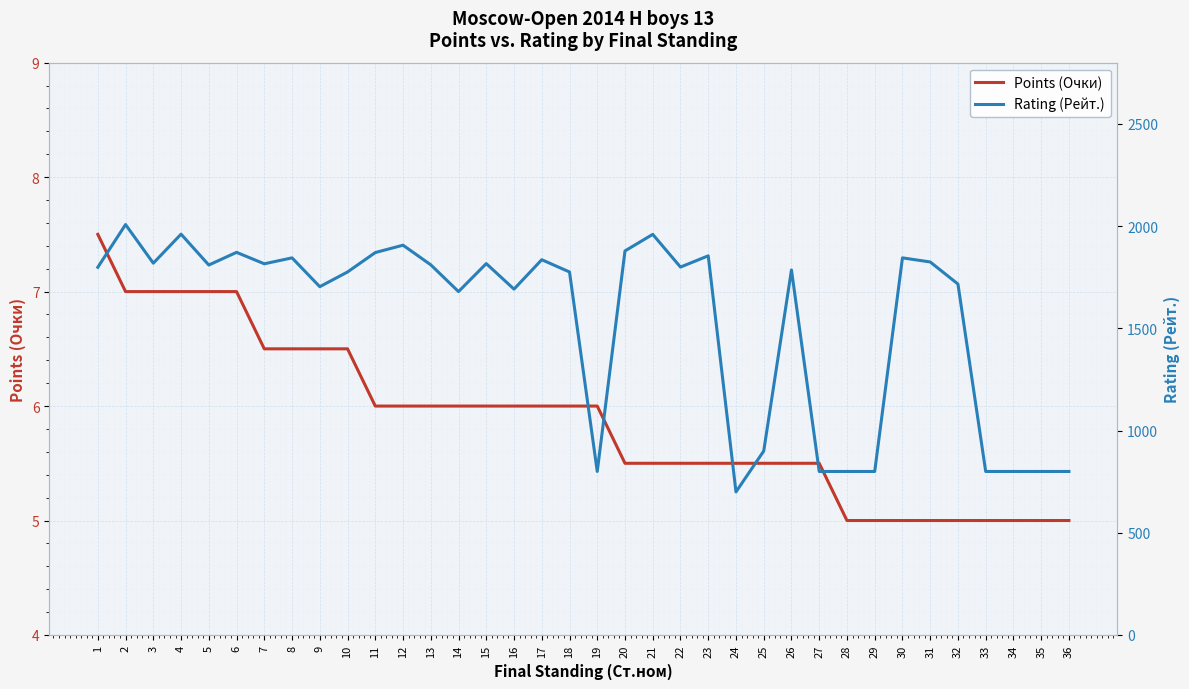

In Rating (Рейт.), how many points are higher than both neighbors (excluding endpoints)?

11